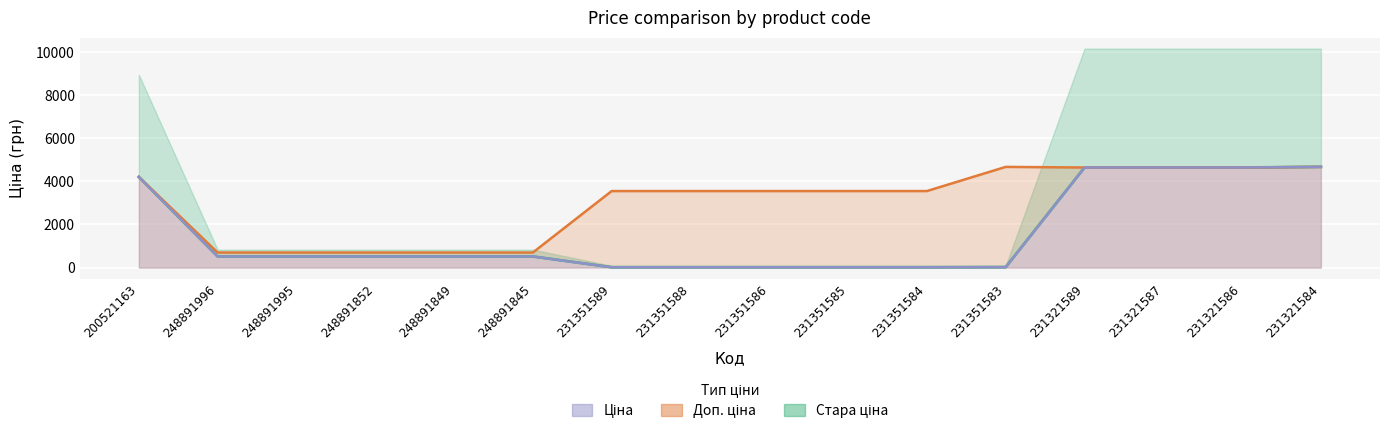

Reading left to right, extract all data points from this chart.

Ціна: 200521163=4204.8	248891996=515.8	248891995=515.8	248891852=515.8	248891849=515.8	248891845=515.8	231351589=15.8	231351588=15.8	231351586=15.8	231351585=15.8	231351584=15.8	231351583=20.8	231321589=4642.5	231321587=4642.5	231321586=4642.5	231321584=4672.9
Доп. ціна: 200521163=4205.0	248891996=699.0	248891995=699.0	248891852=699.0	248891849=699.0	248891845=699.0	231351589=3550.0	231351588=3550.0	231351586=3550.0	231351585=3550.0	231351584=3550.0	231351583=4671.0	231321589=4642.0	231321587=4642.0	231321586=4642.0	231321584=4673.0
Стара ціна: 200521163=4204.8	248891996=515.8	248891995=515.8	248891852=515.8	248891849=515.8	248891845=515.8	231351589=15.8	231351588=15.8	231351586=15.8	231351585=15.8	231351584=15.8	231351583=20.8	231321589=4642.5	231321587=4642.5	231321586=4642.5	231321584=4672.9